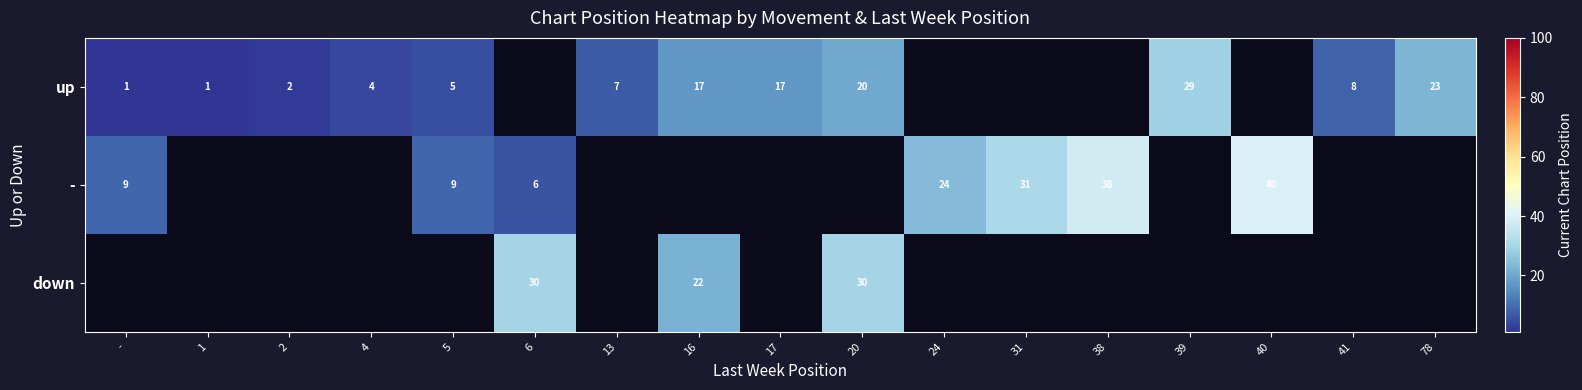

The value of up at 17 is 17. True or false?

True